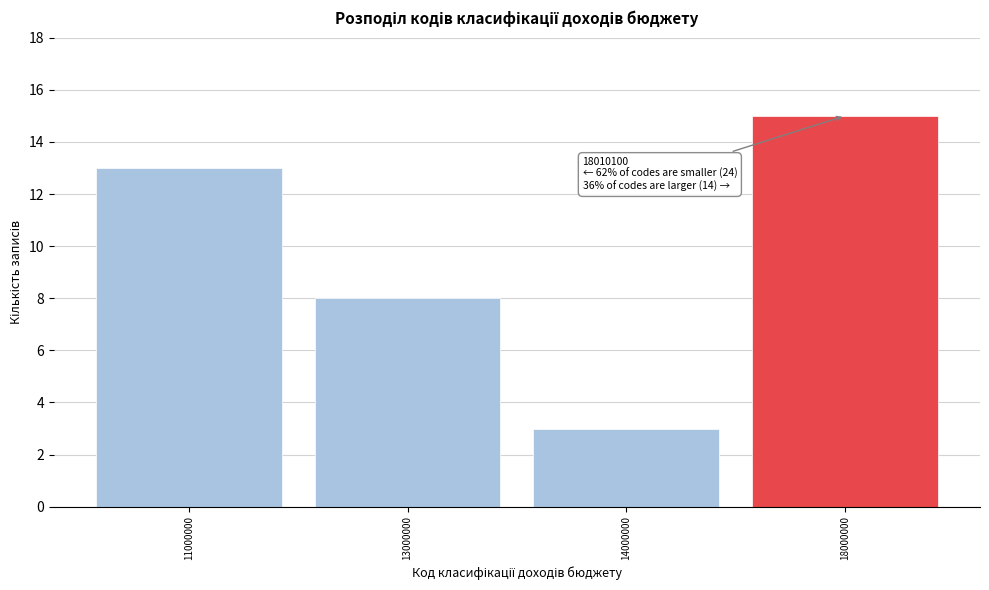

Reading left to right, extract all data points from this chart.

13	8	3	15